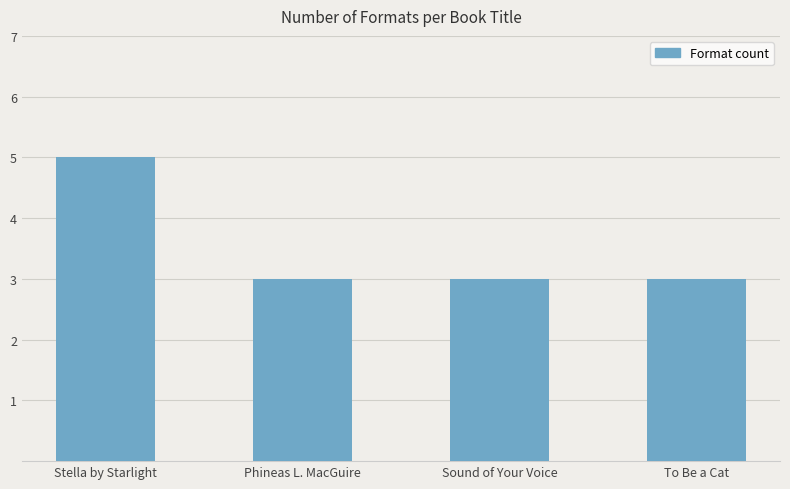

What is the sum of the values at Sound of Your Voice and Stella by Starlight?

8